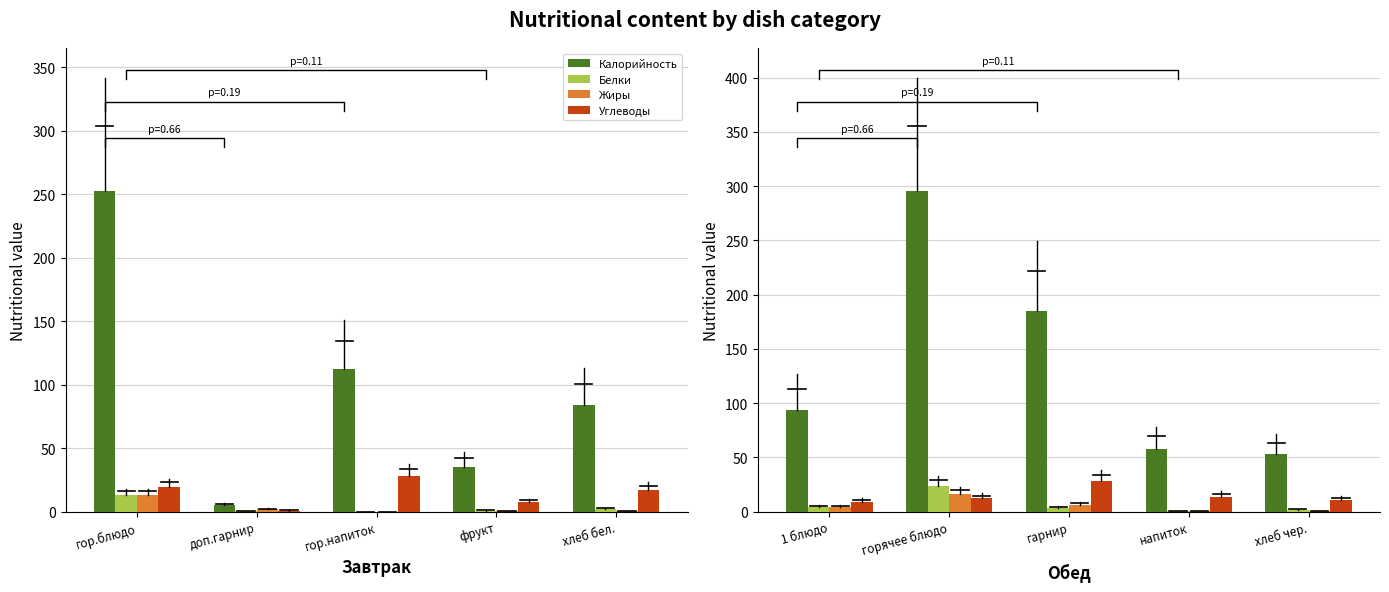

What are all the series names shown in the legend?

Калорийность, Белки, Жиры, Углеводы